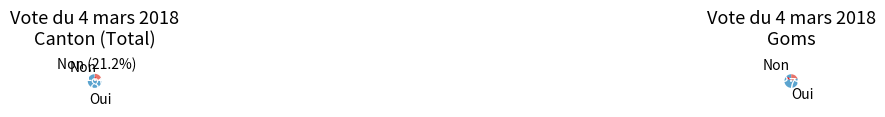

Combined, do Non and Oui account for over 50%?

Yes